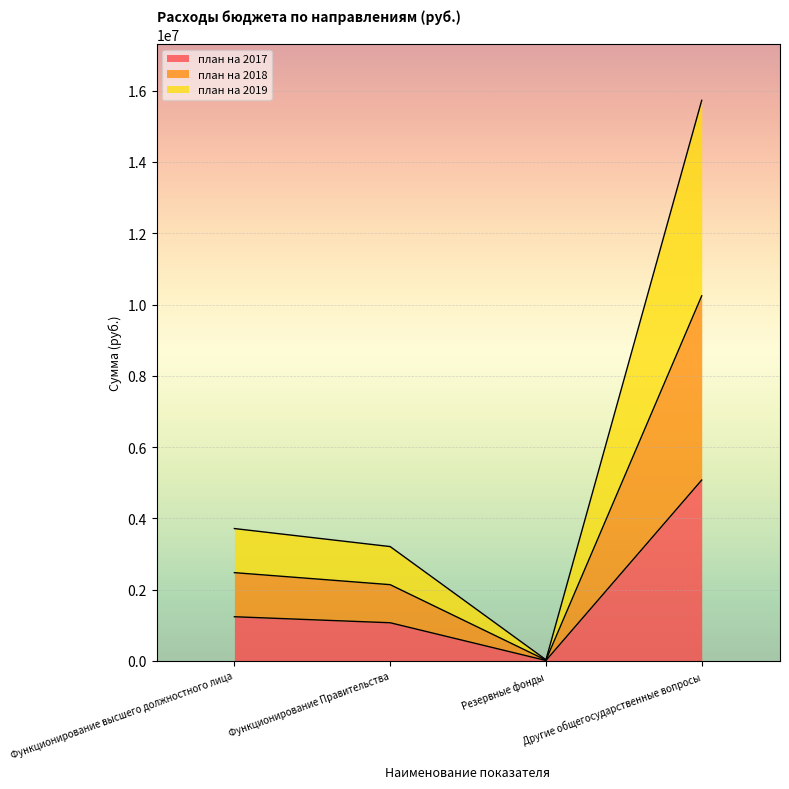

How many values in the план на 2017 series exceed 1237476?

2